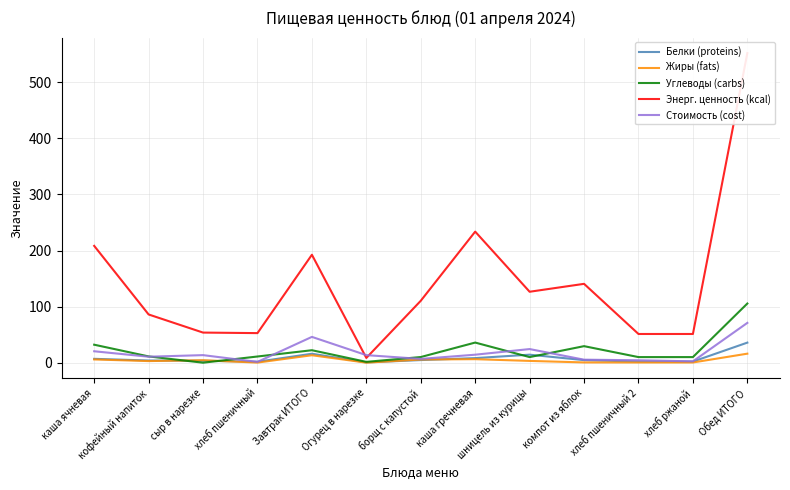

True or false: Энерг. ценность (kcal) and Белки (proteins) intersect in this chart.

False